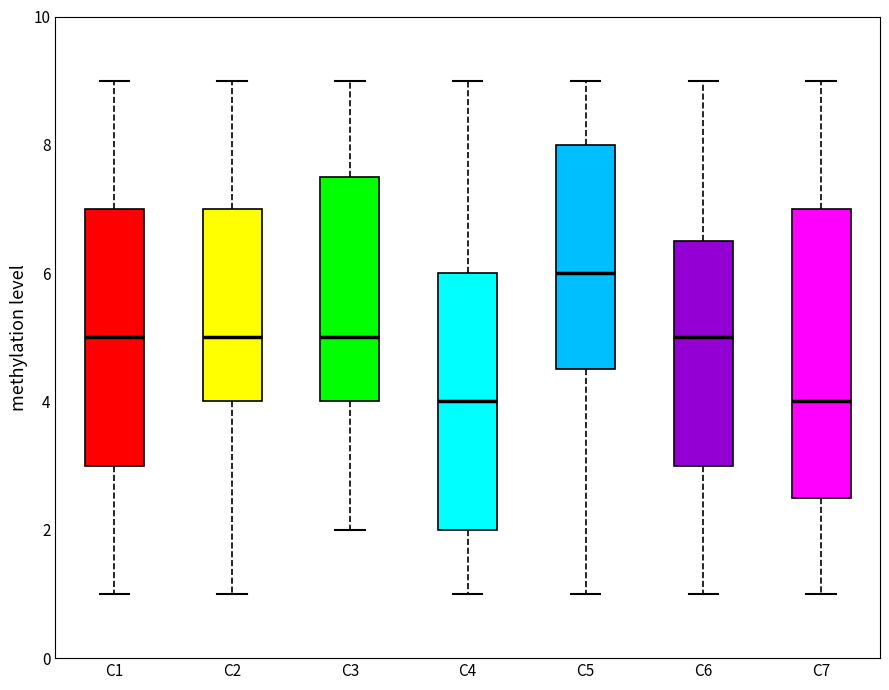

Which box has the highest median line?

C5